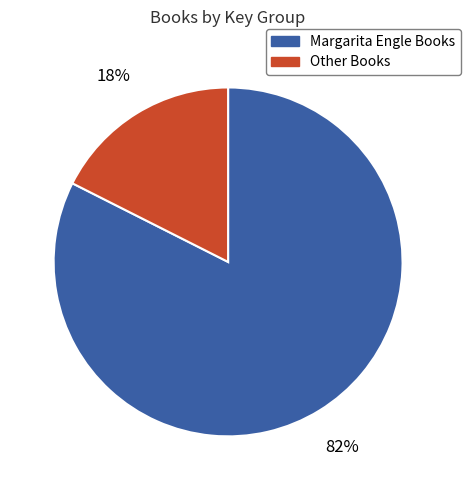

Count the number of slices in the pie.

2